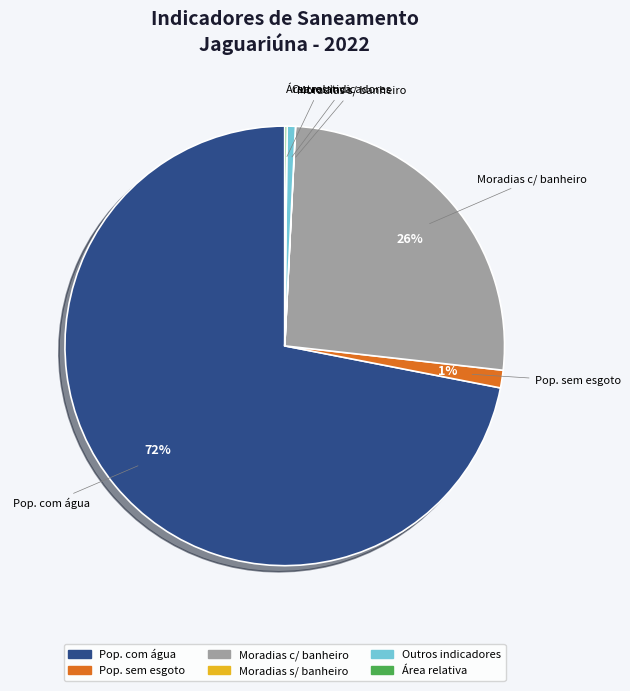

To the nearest percent, what is the difference between the largest and smallest slice percentages?

72%